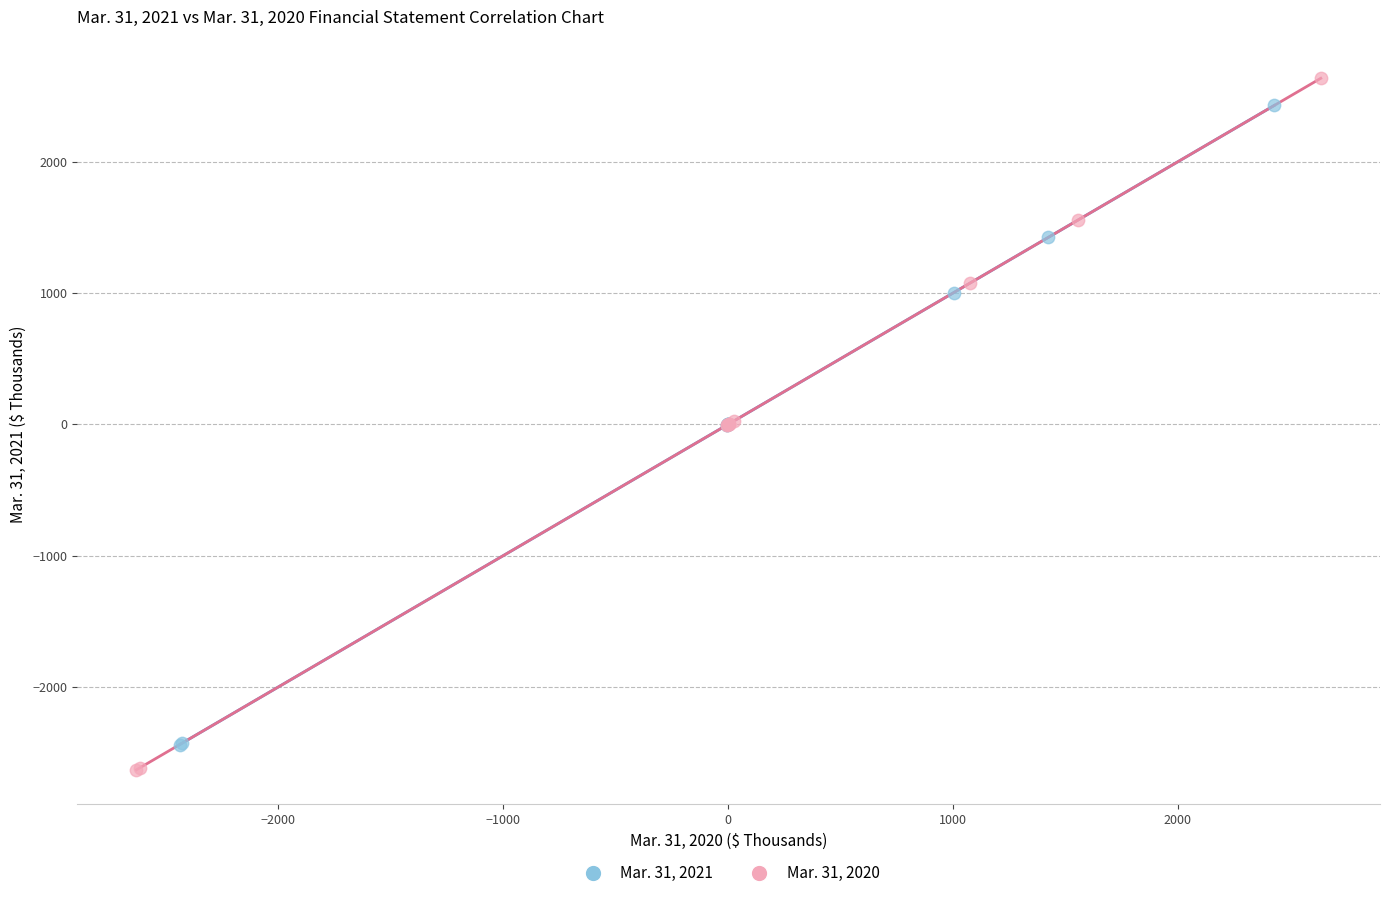

Which series has the widest spread of Y values?

Mar. 31, 2020